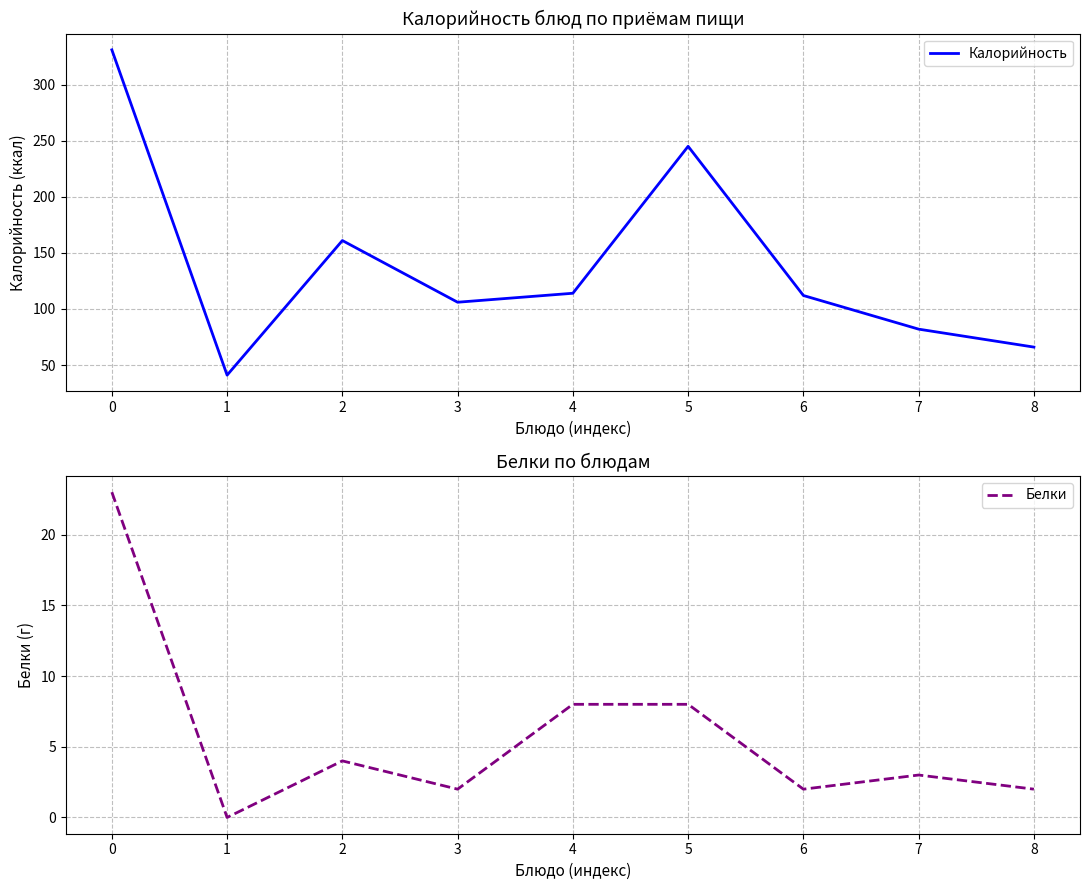

What is the sum of the Калорийность values at 7 and 0?

413